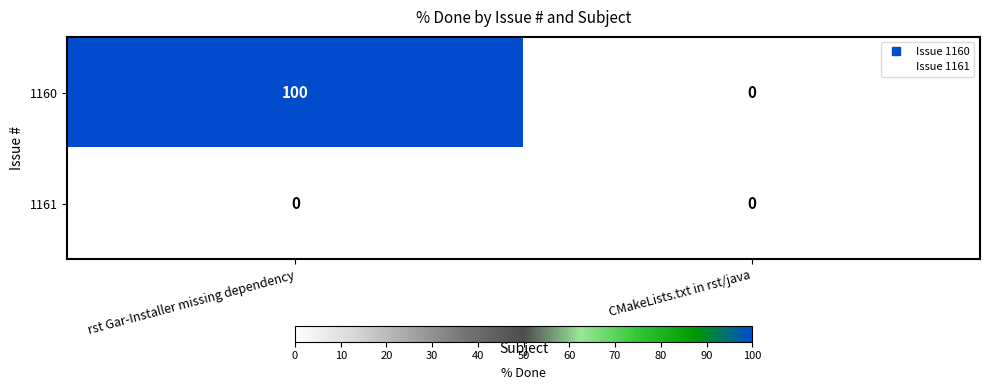

What is the maximum value shown in the chart?

100